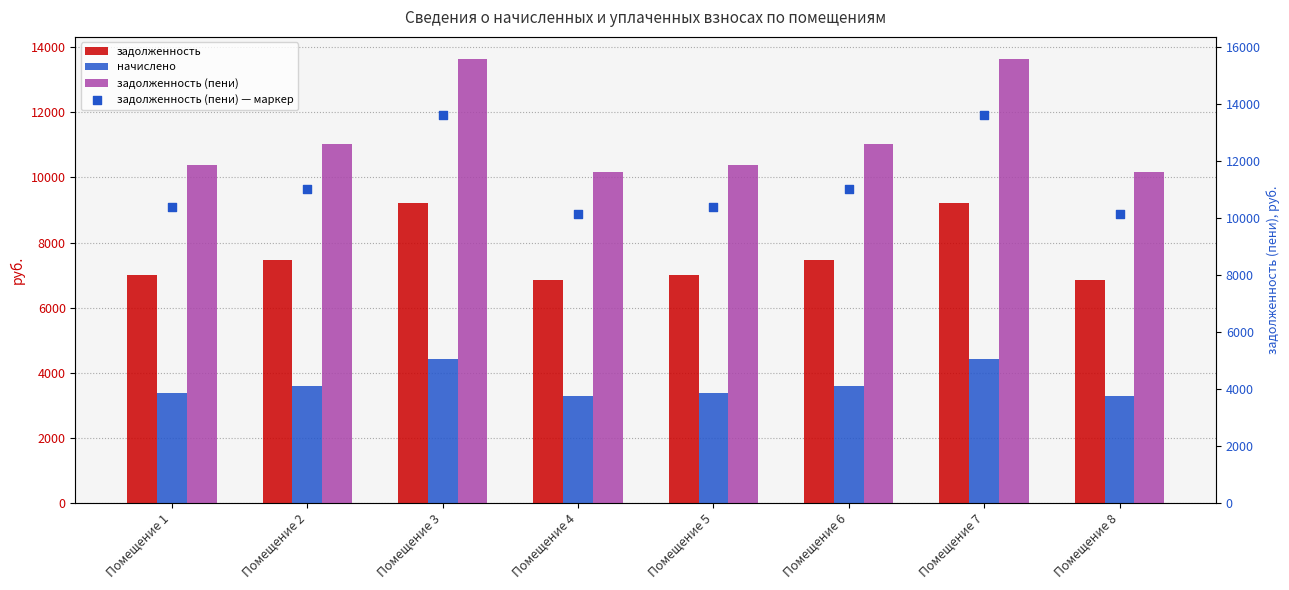

What are all the series names shown in the legend?

задолженность, начислено, задолженность (пени), задолженность (пени) — маркер